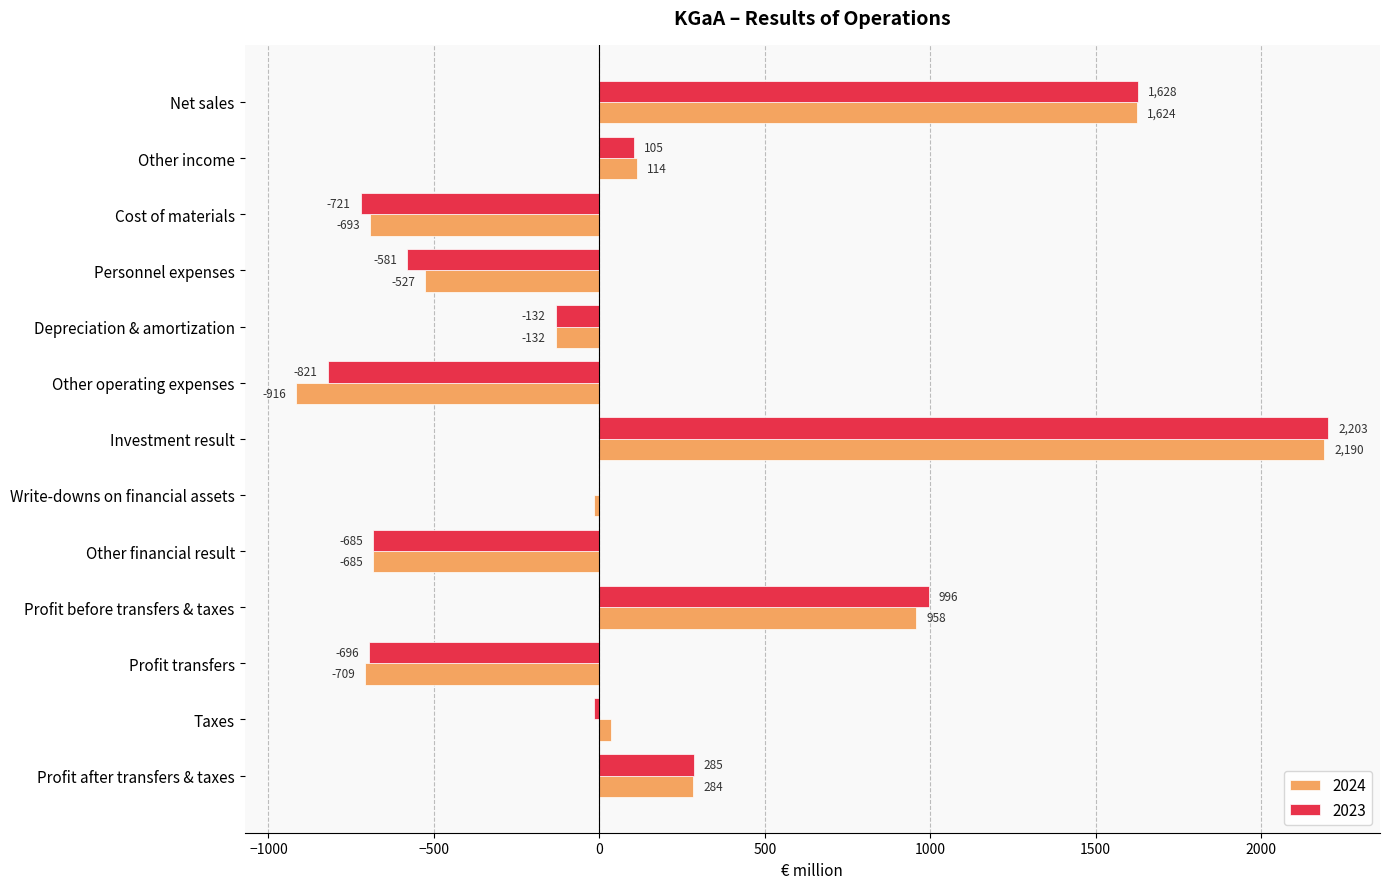

What is the maximum value shown in the chart?

2203